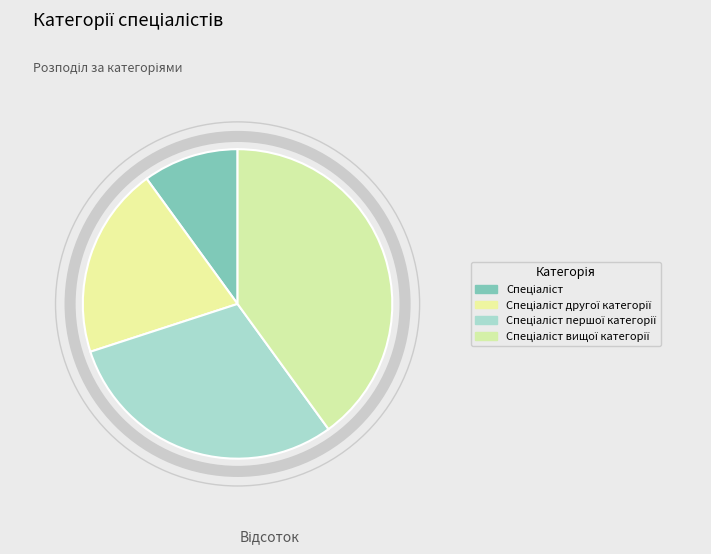

How many slices are in this pie chart?

4